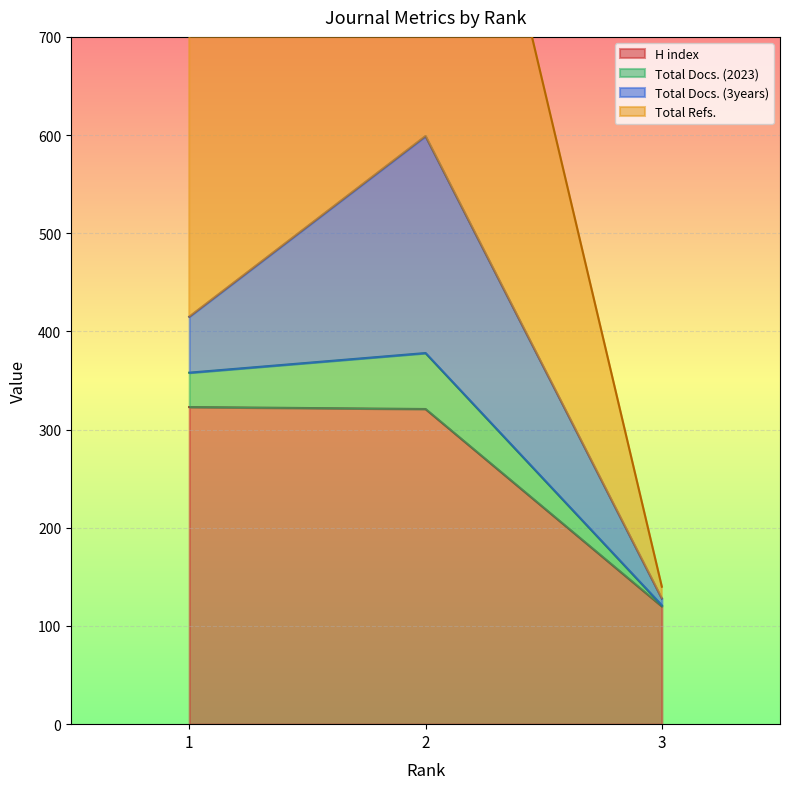

Which series changed the most between 1 and 2?

Total Refs.